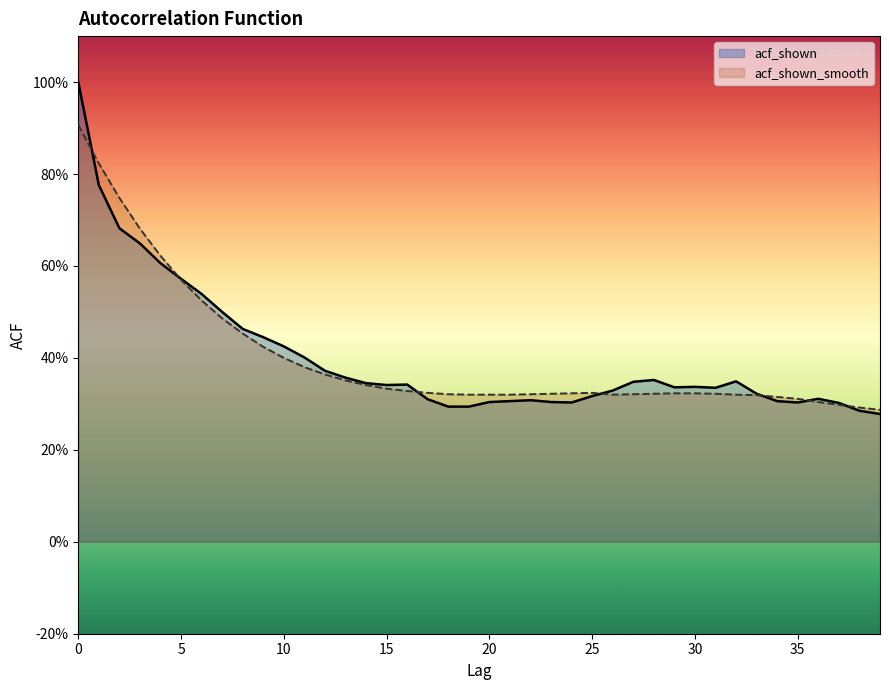

True or false: acf_shown has a value of 0.3 at 33.

True